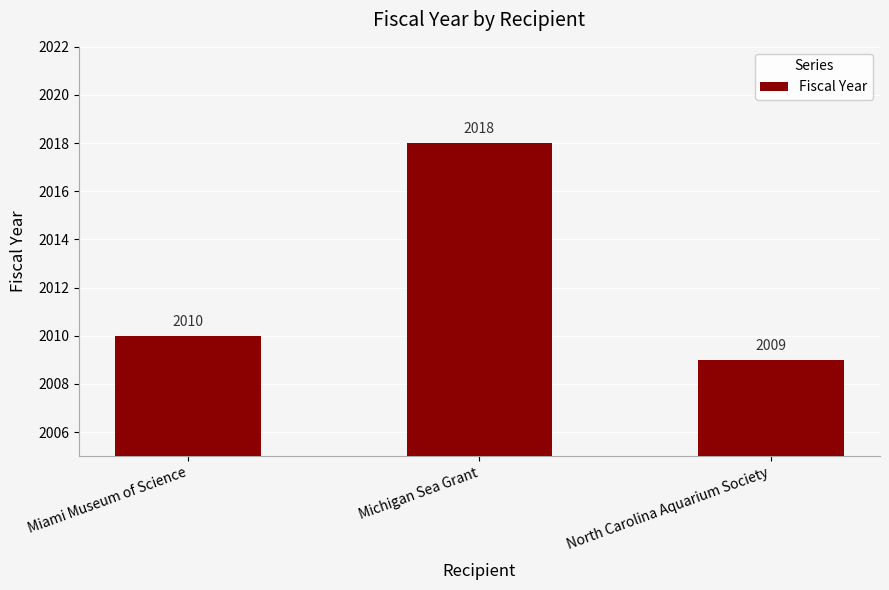

Which has a higher value, Miami Museum of Science or North Carolina Aquarium Society?

Miami Museum of Science